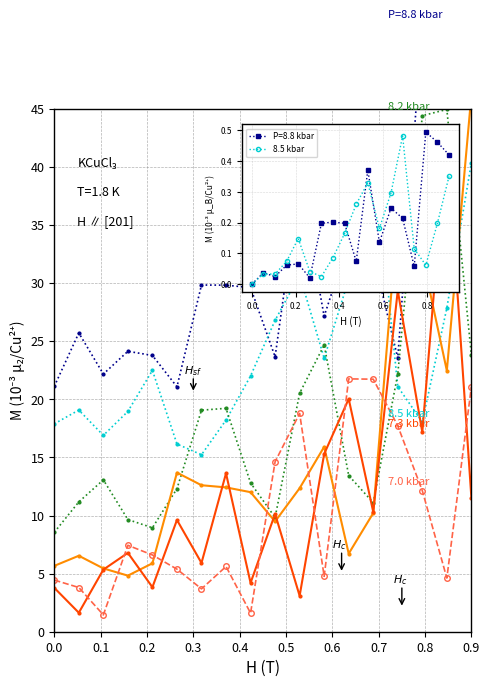

What is the label of the 8th point from the right?

10